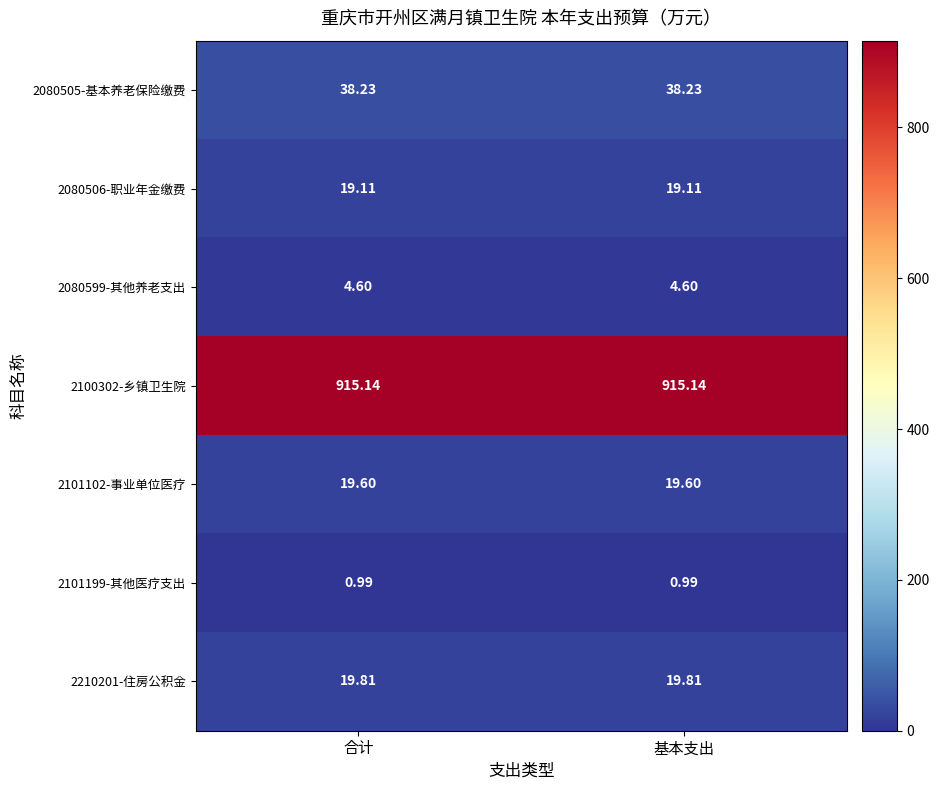

At how many categories does at least one series exceed 227?

2